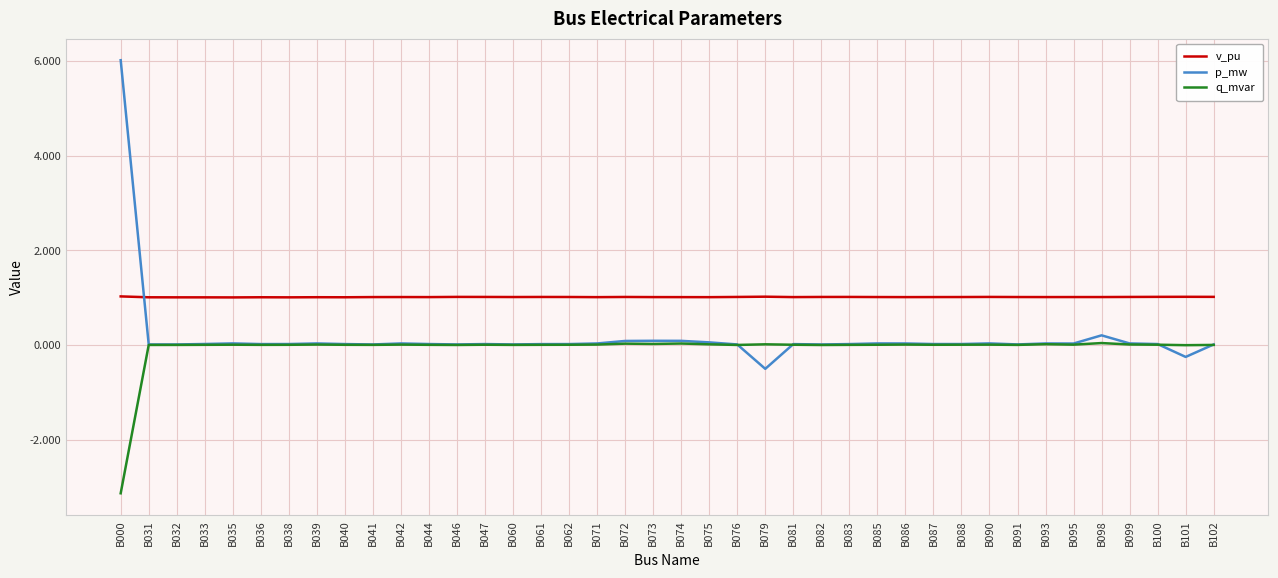

At which label does p_mw first exceed 0?

B000